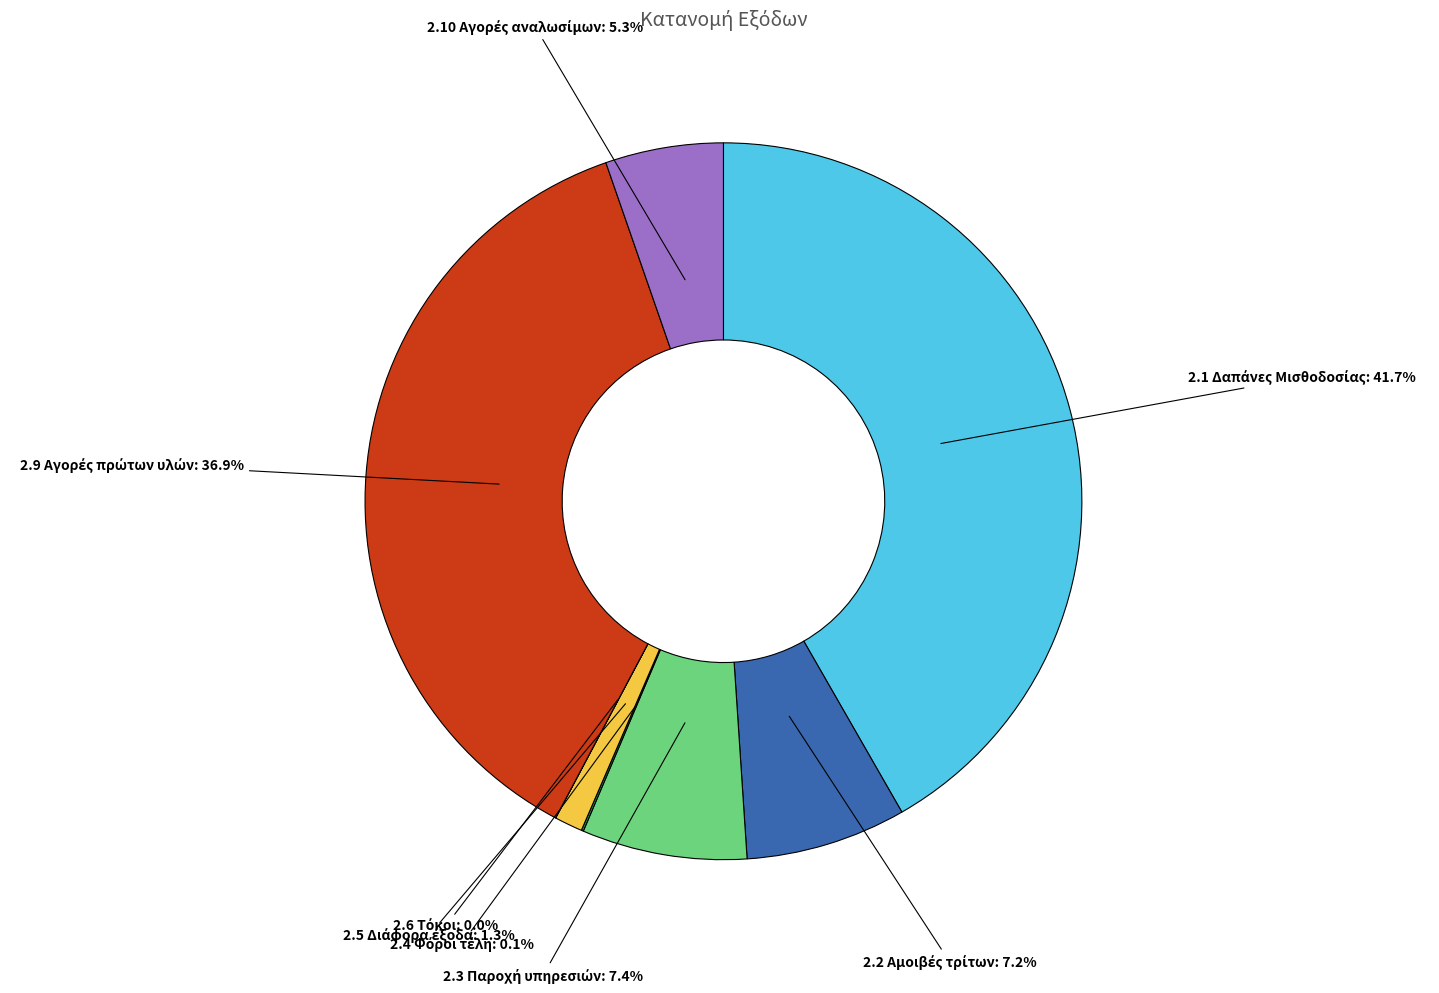

Does any single category account for the majority?

No